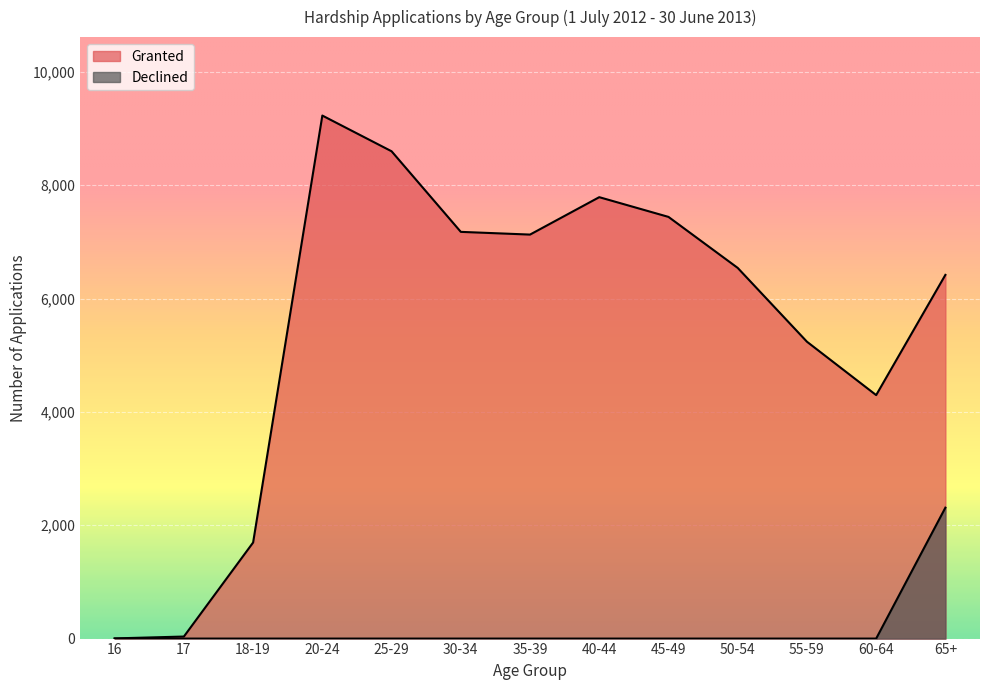

What is the maximum value shown in the chart?

9228